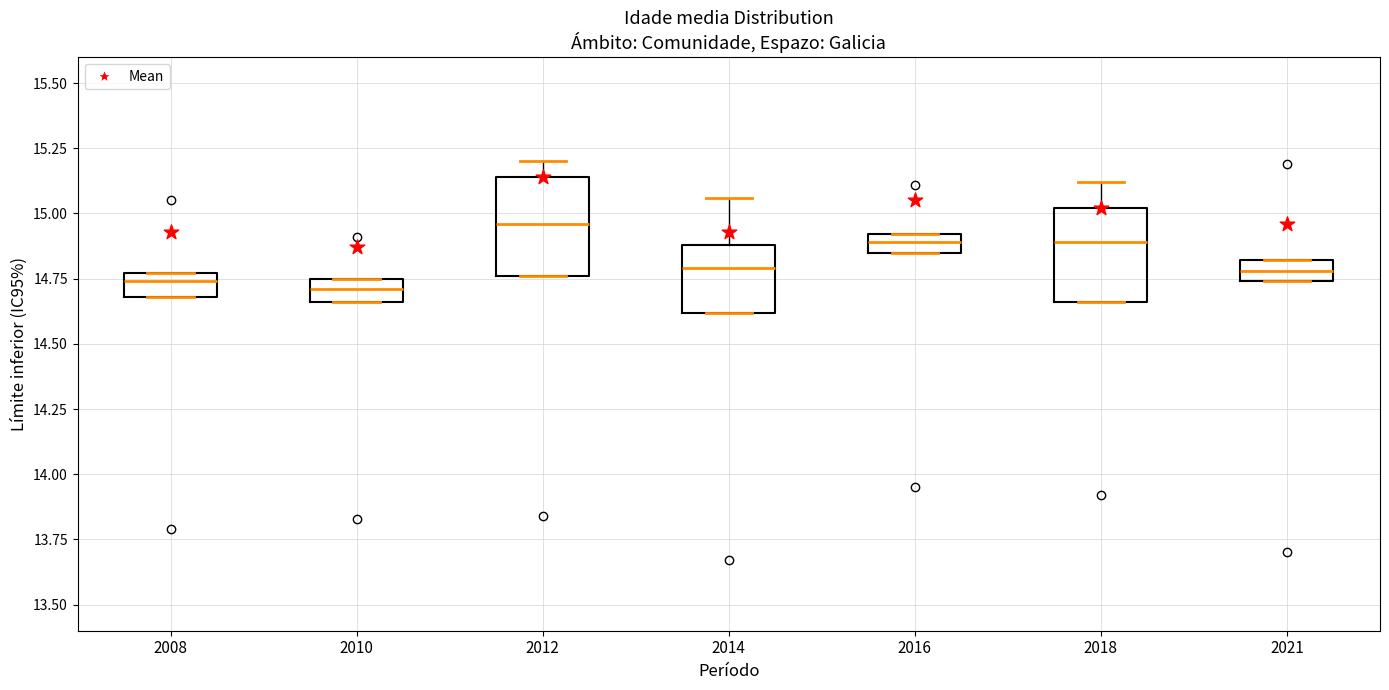

Where does the upper whisker of the box at x = 2014 end on the y-axis? The values are not printed on the chart, so give them approximately, as read against the axis.

15.05